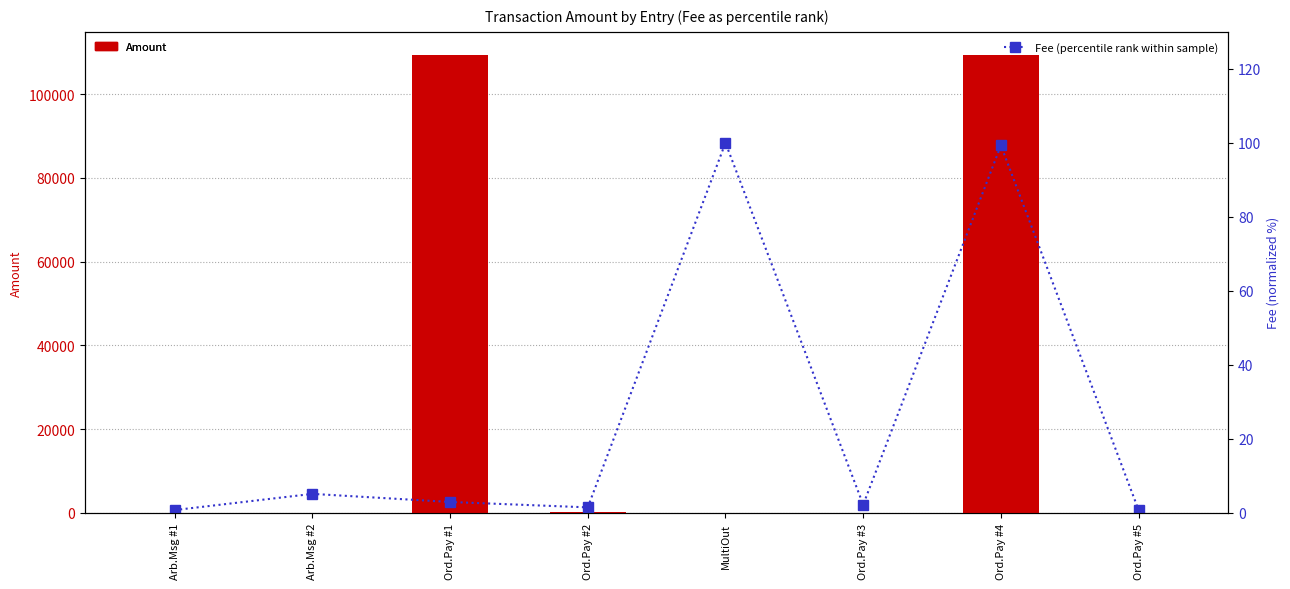

Reading left to right, list all the values displayed in this chart.

Amount: 0.0	0.0	109290.0	109.0	0.0	1.0	109400.7	0.1
Fee (percentile): 0.7	5.1	2.9	1.5	100.0	2.2	99.3	0.7